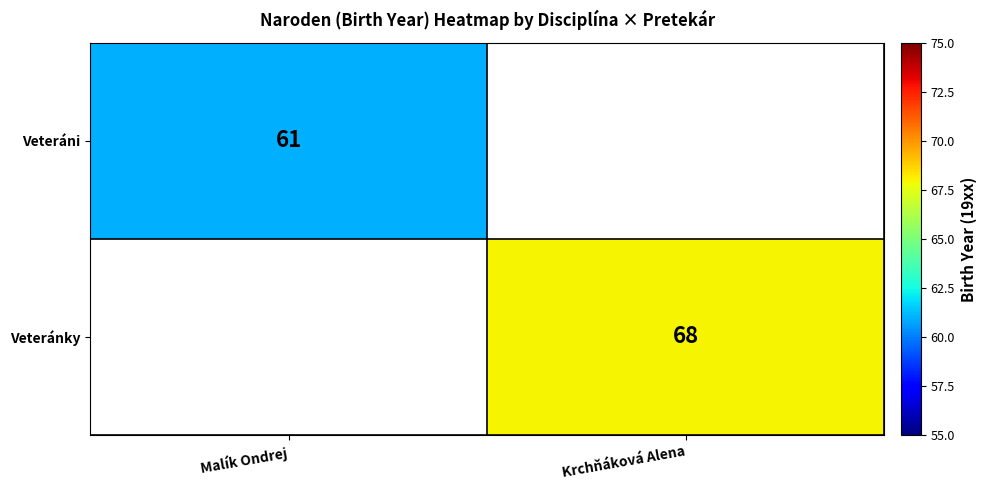

The value of Veteráni at Malík Ondrej is 27. True or false?

False